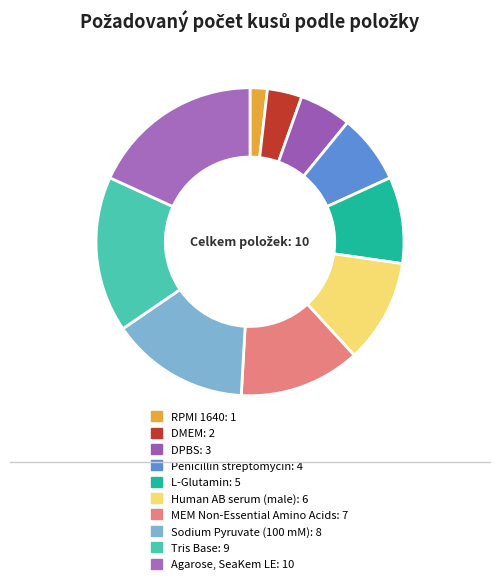

Rank the categories by value from highest to lowest.

Agarose, SeaKem LE, Tris Base, Sodium Pyruvate (100 mM), MEM Non-Essential Amino Acids, Human AB serum (male), L-Glutamin, Penicillin streptomycin, DPBS, DMEM, RPMI 1640